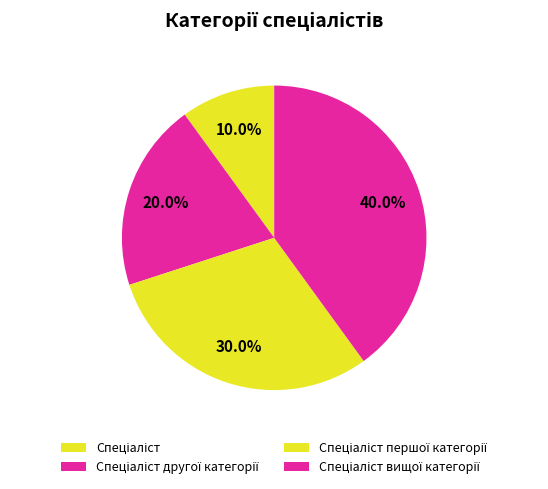

Between Спеціаліст першої категорії and Спеціаліст другої категорії, which is larger?

Спеціаліст першої категорії